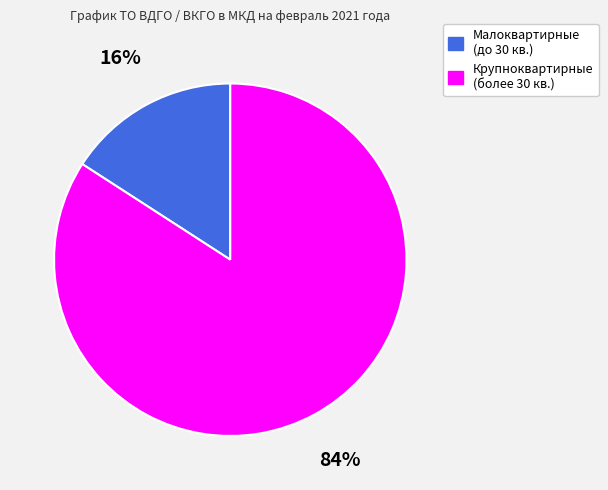

Is there a majority slice in this chart?

Yes